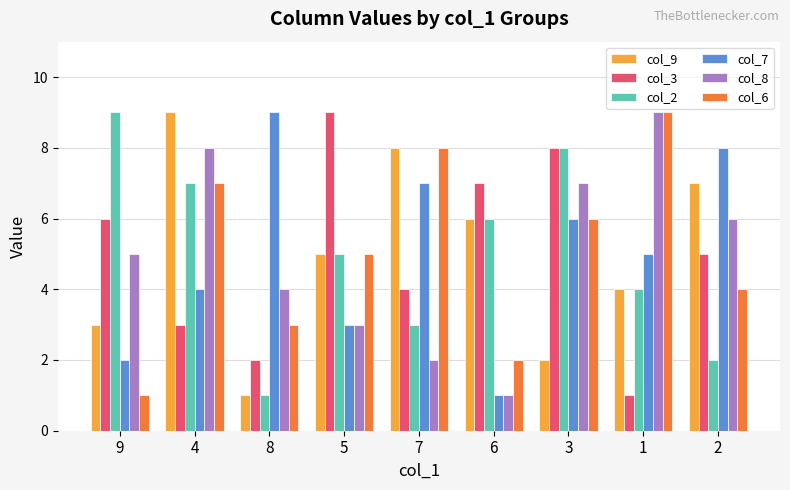

Does the chart contain any negative values?

No